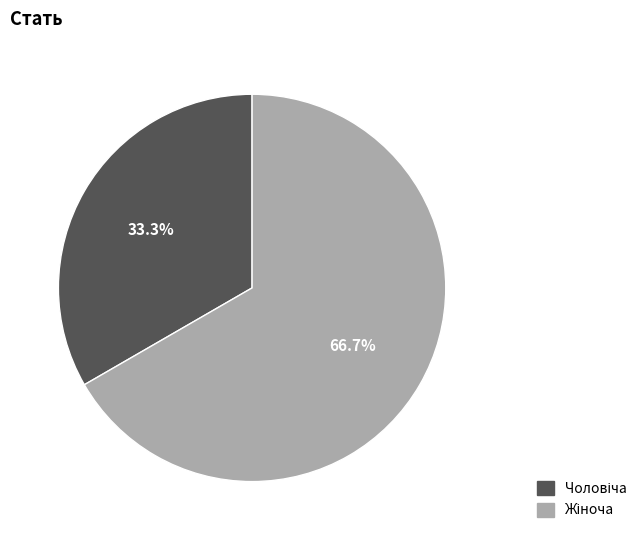

Is there a majority slice in this chart?

Yes